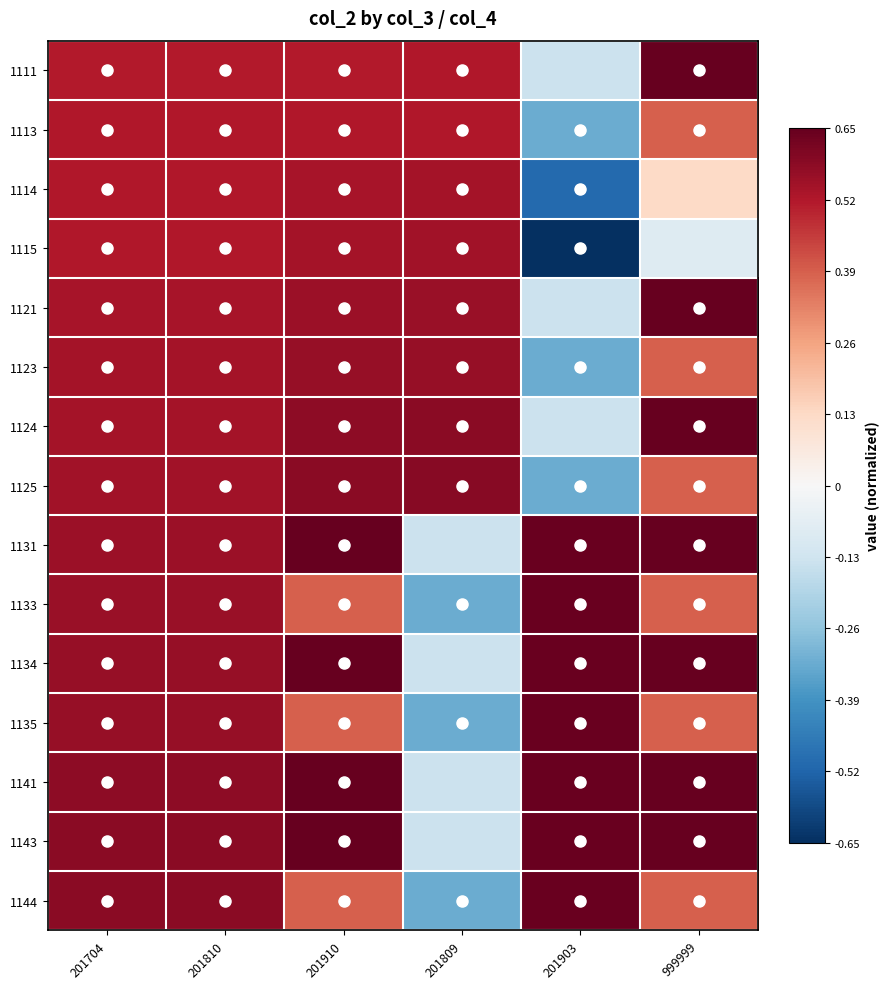

At which category is the sum across all series the highest?

201704